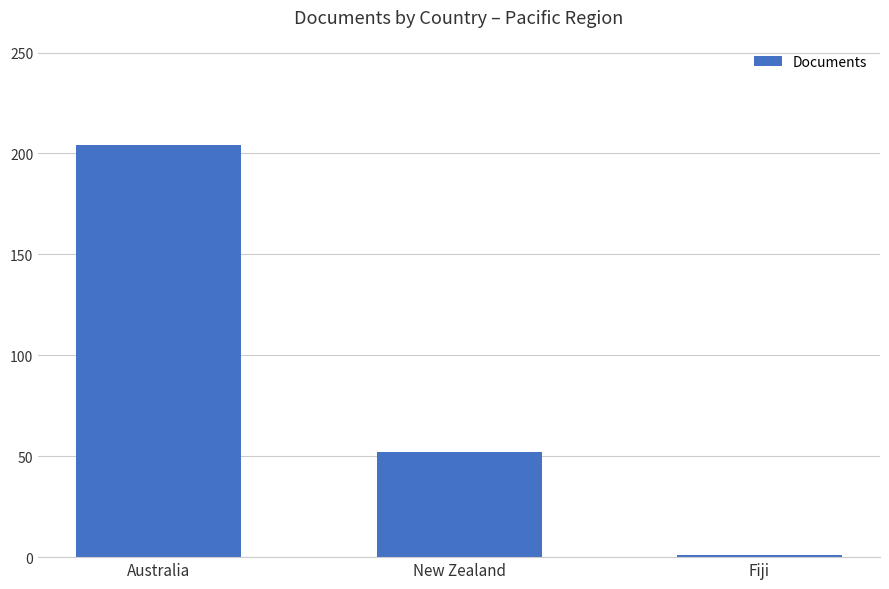

What is the difference between the values at New Zealand and Fiji?

51